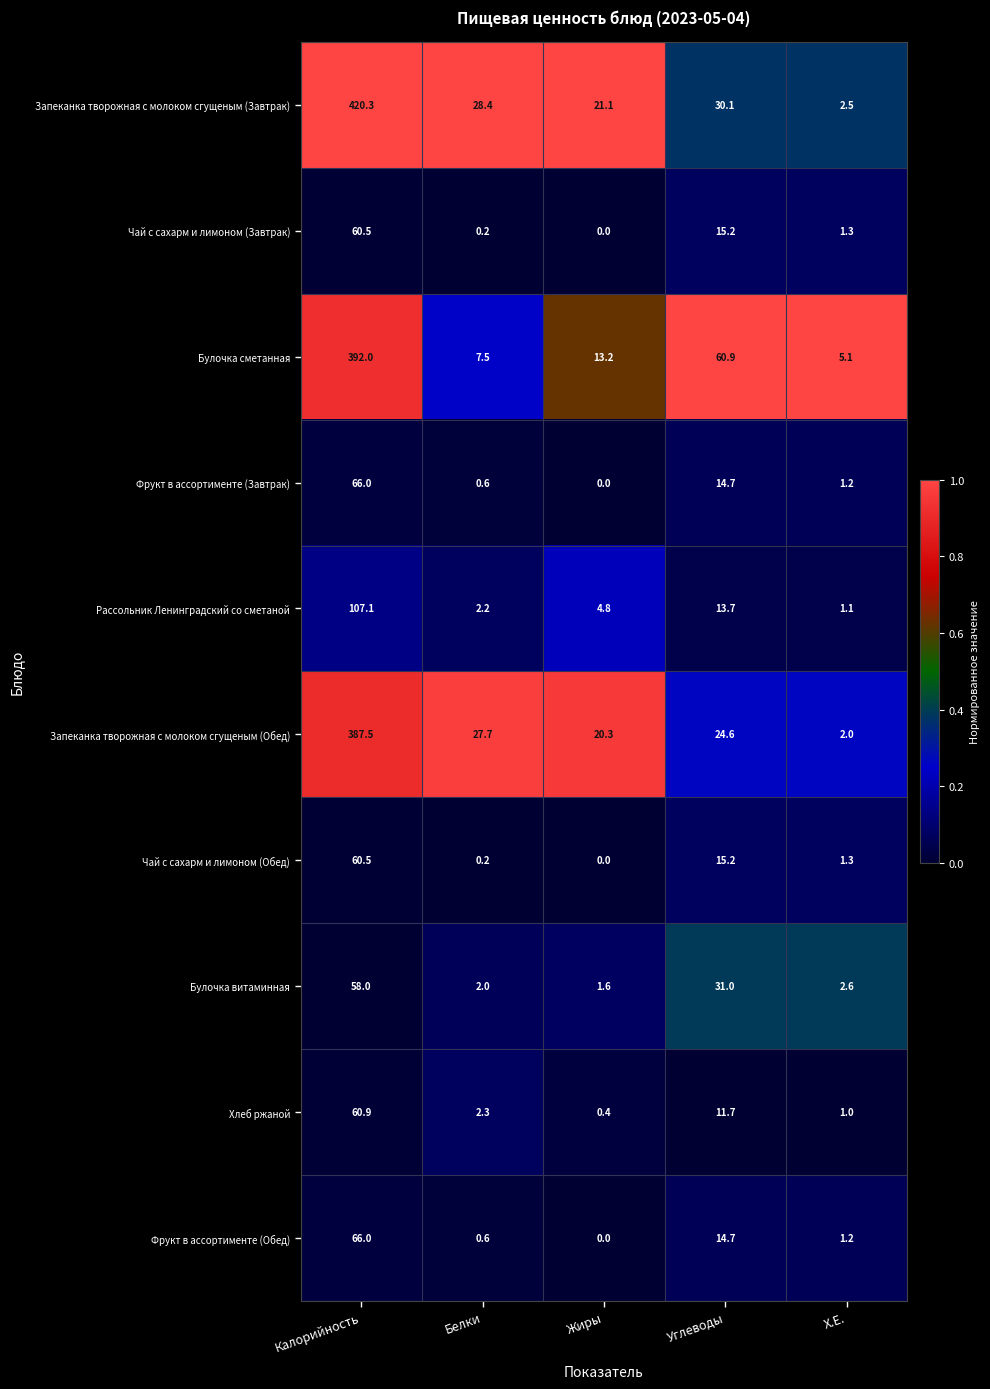

True or false: Булочка витаминная has a value of 97.3 at Калорийность.

False